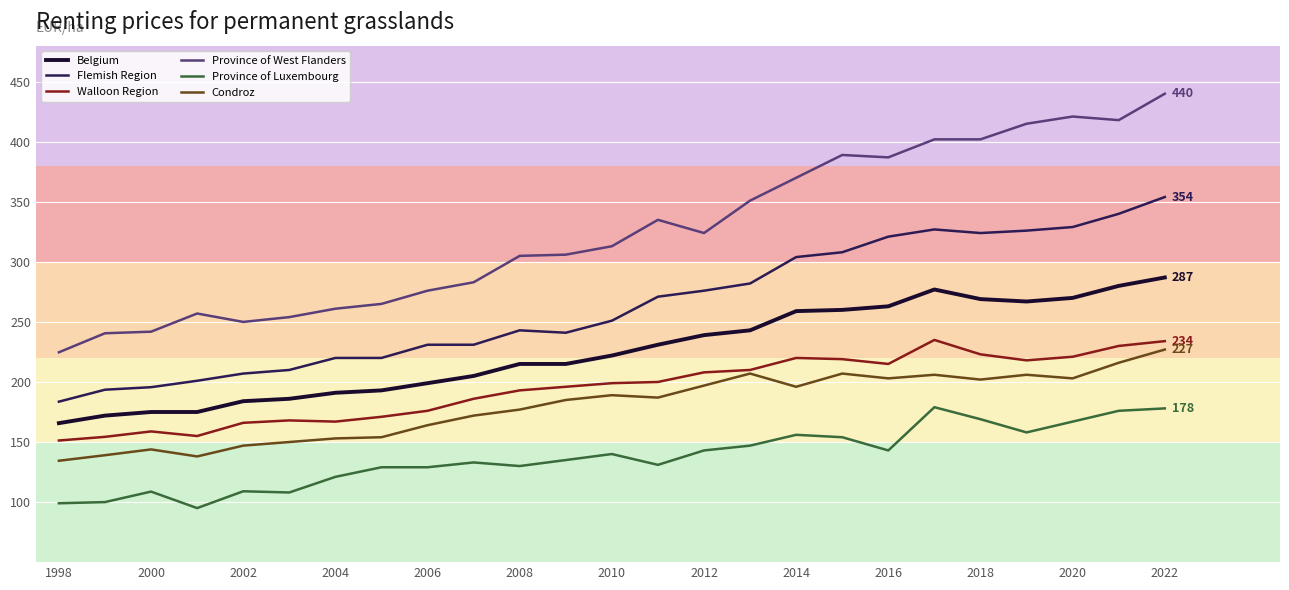

Which series has the widest spread of values?

Province of West Flanders